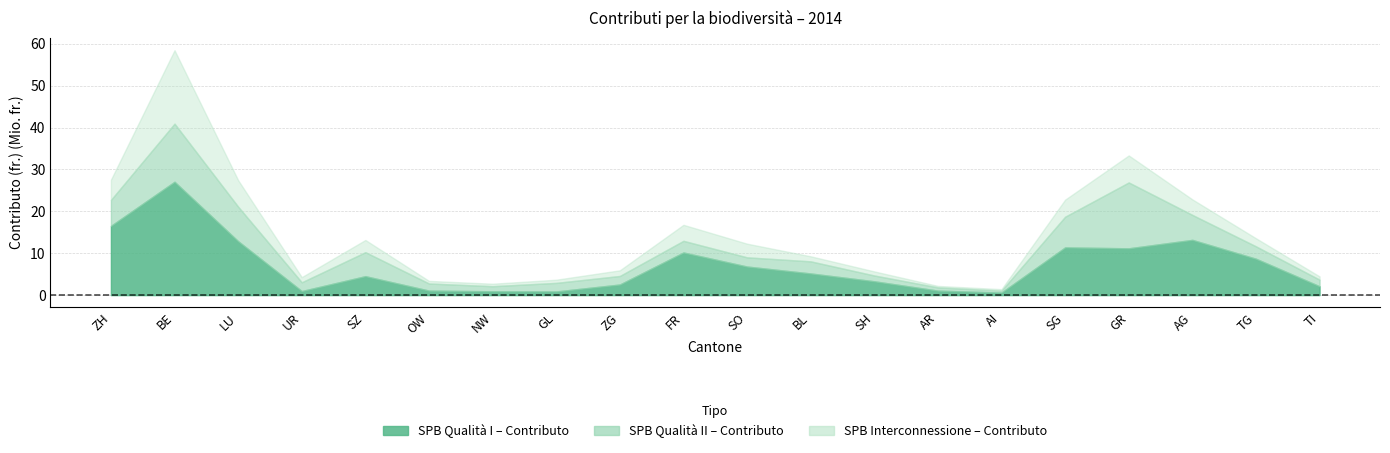

How many times do SPB Qualità II – Contributo and SPB Qualità I – Contributo cross each other?

4